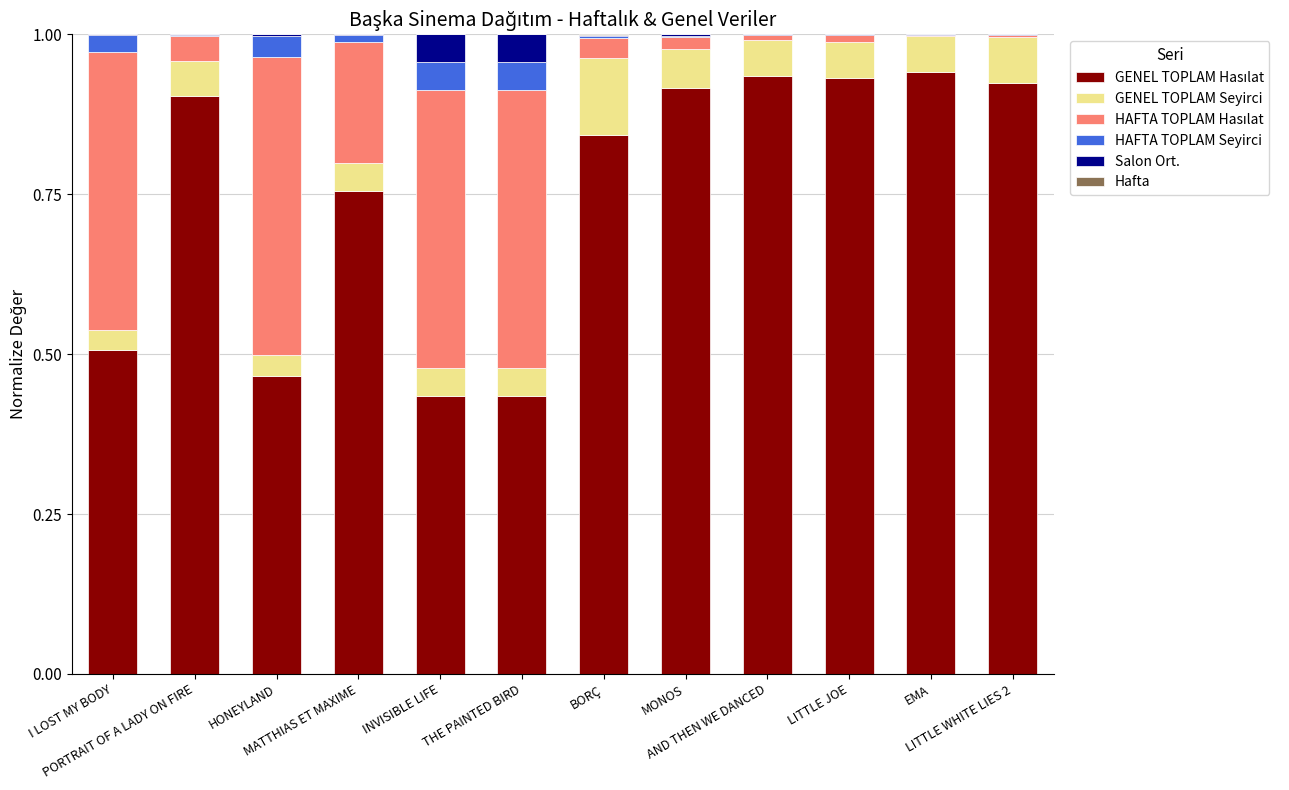

Rank the series at THE PAINTED BIRD from highest to lowest value.

GENEL TOPLAM Hasılat, HAFTA TOPLAM Hasılat, GENEL TOPLAM Seyirci, HAFTA TOPLAM Seyirci, Salon Ort., Hafta